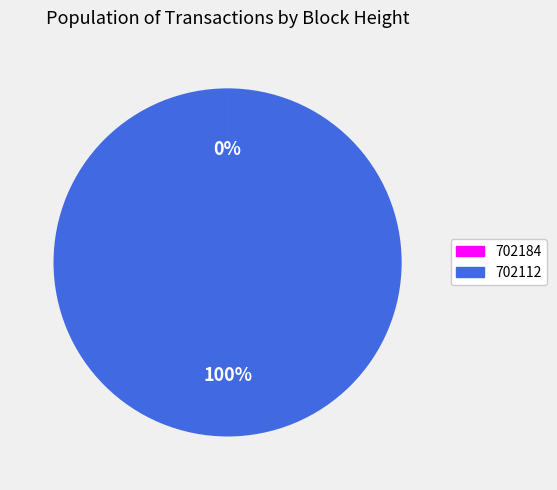

Which category has the biggest portion of the pie?

702112